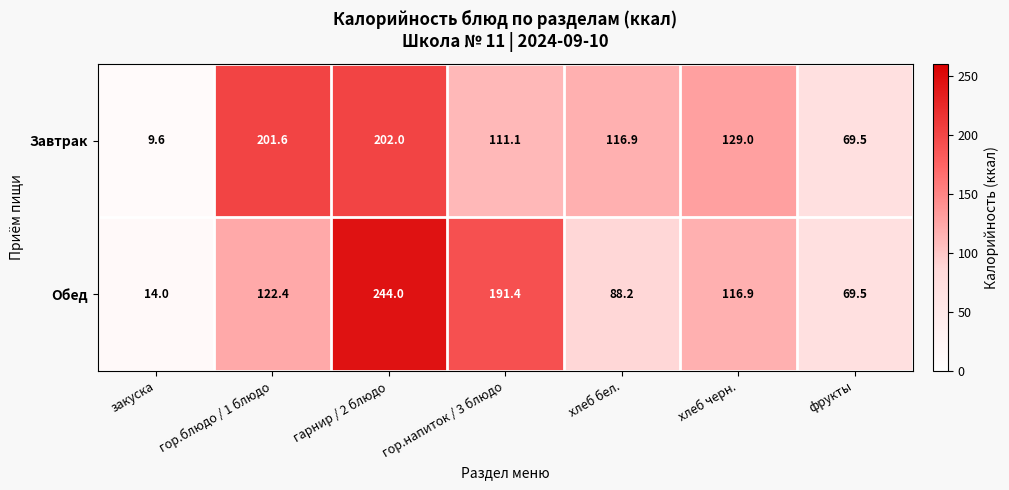

What is the sum of all Завтрак values?

839.7